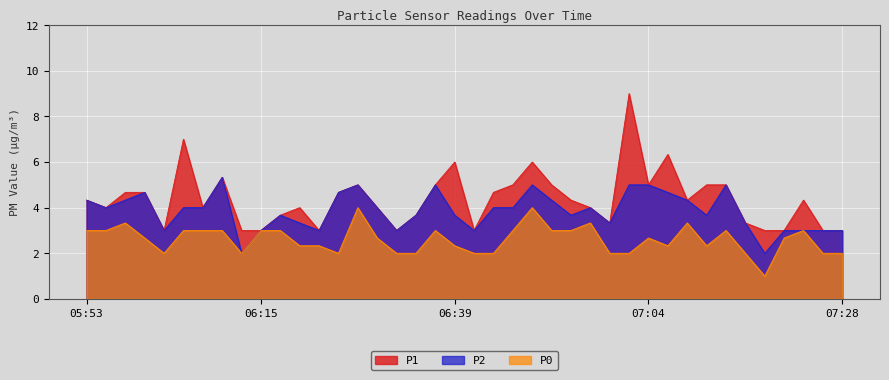

What is the label of the 13th point from the left?

06:22